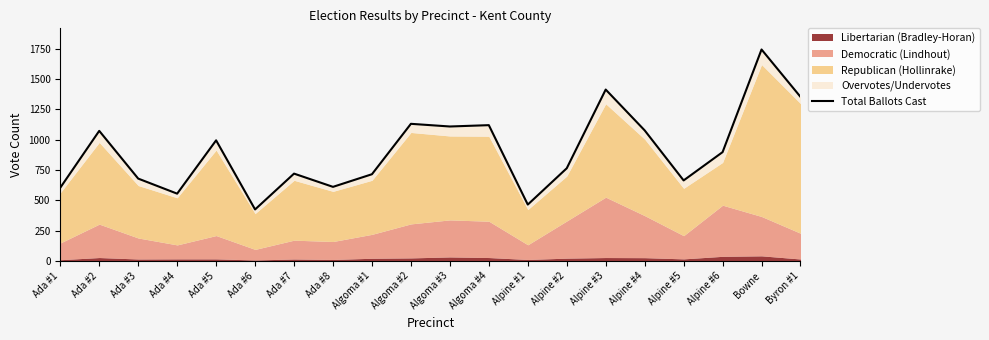

What is the change in value from Ada #4 to Bowne?

+1187